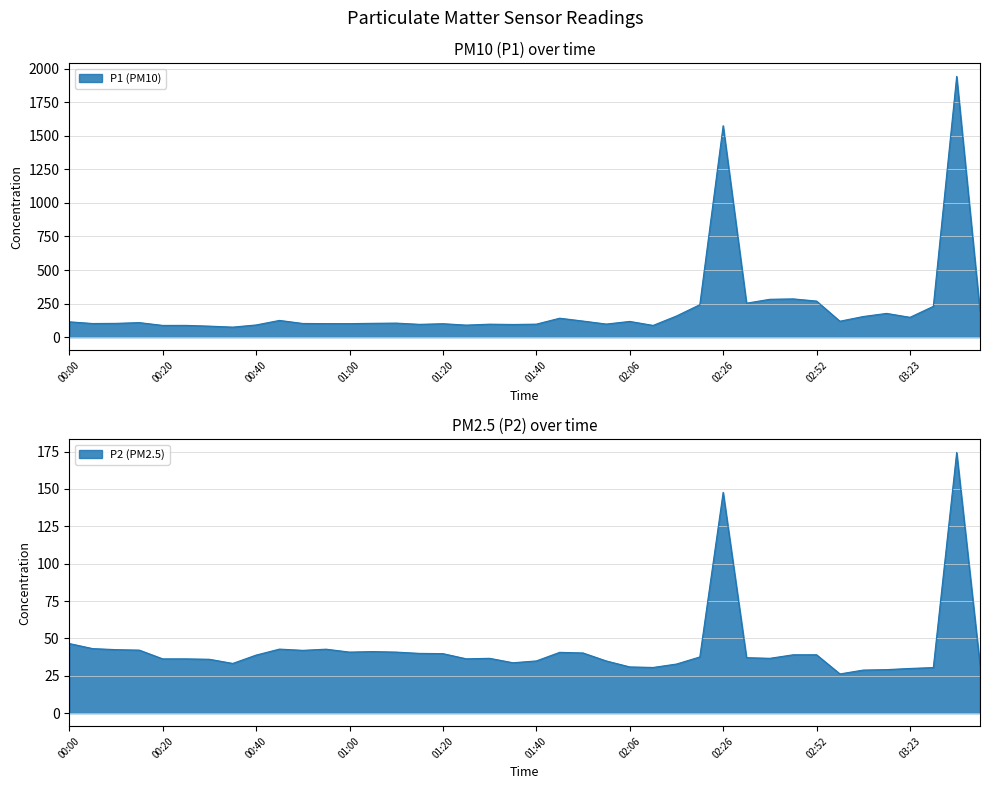

Which series has the largest total across all categories?

P1